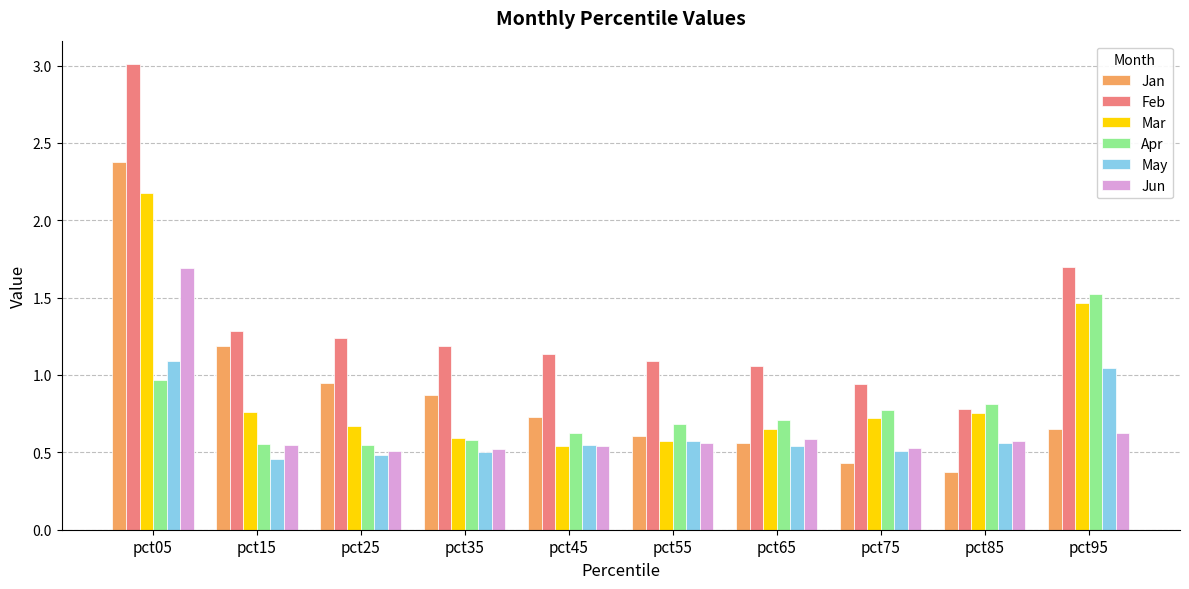

Count the number of categories in the chart.

10